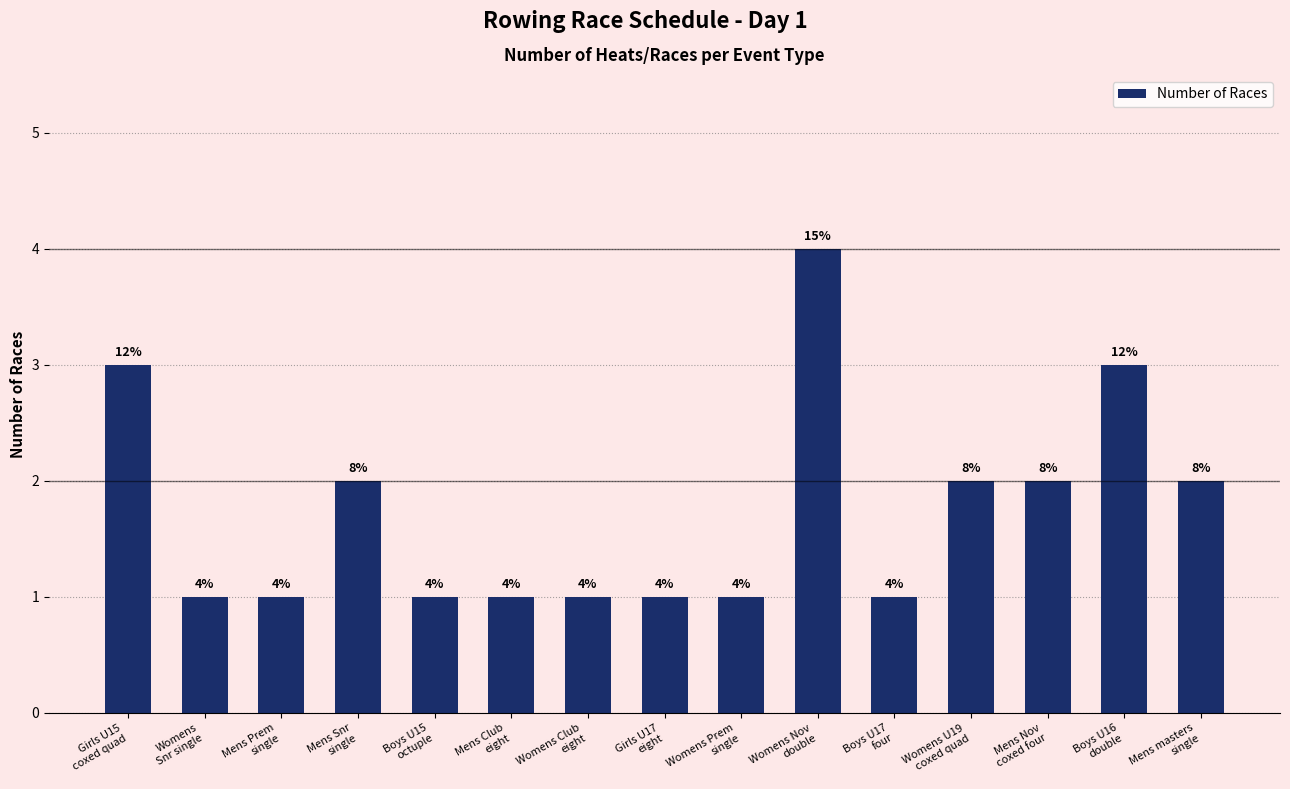

Does the chart contain stacked bars?

No